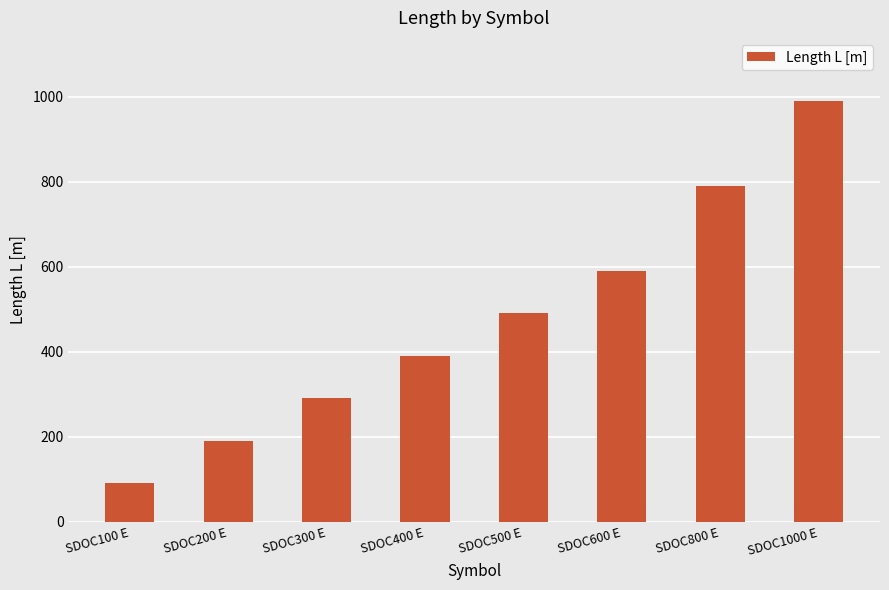

List the labels in order of value, smallest first.

SDOC100 E, SDOC200 E, SDOC300 E, SDOC400 E, SDOC500 E, SDOC600 E, SDOC800 E, SDOC1000 E